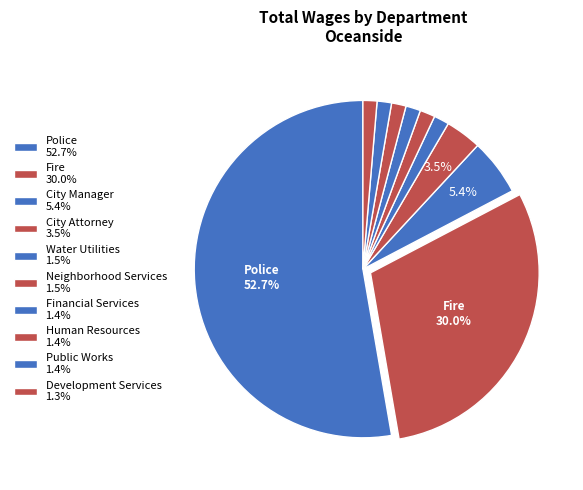

Count the number of slices in the pie.

10